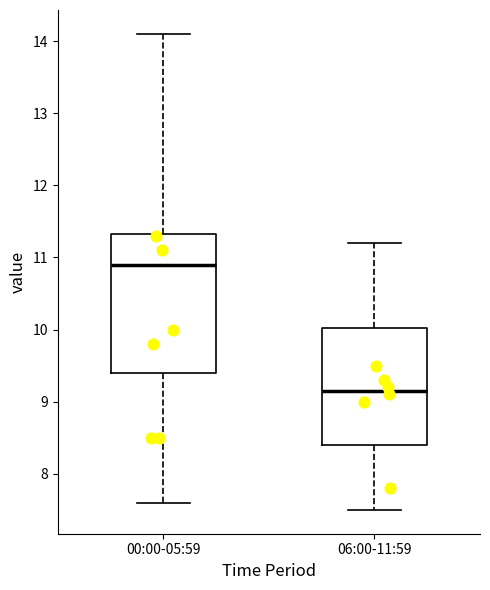

Reading left to right, read every box against the y-axis: the position of its median line, the range the box covers, and the ends of its whiskers. The values are not printed on the chart, so give them approximately, as read against the axis.

00:00-05:59: median 10.9, box 9.4 to 11.3, whiskers 7.6 to 14.1
06:00-11:59: median 9.2, box 8.4 to 10.0, whiskers 7.5 to 11.2